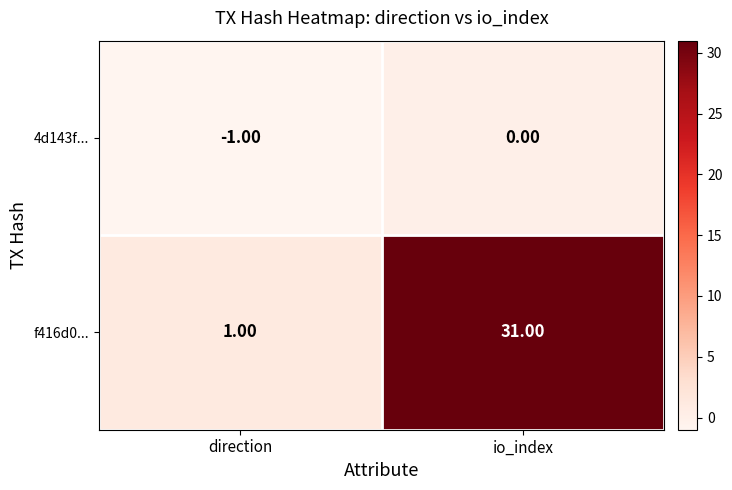

Which series has the largest range (max minus min)?

f416d0...